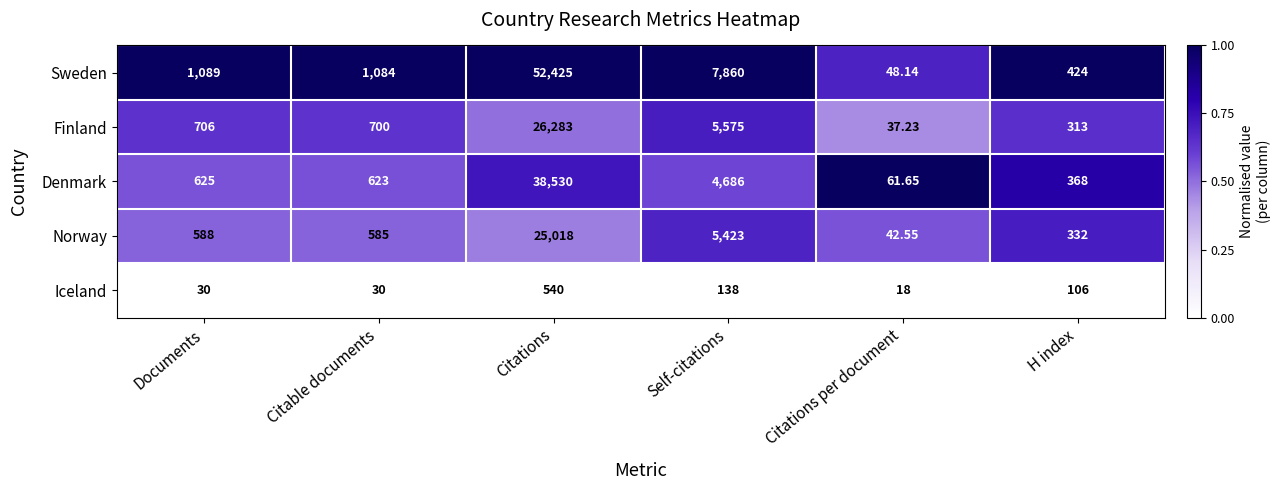

Where is Norway nearest to the value 12530?

Self-citations